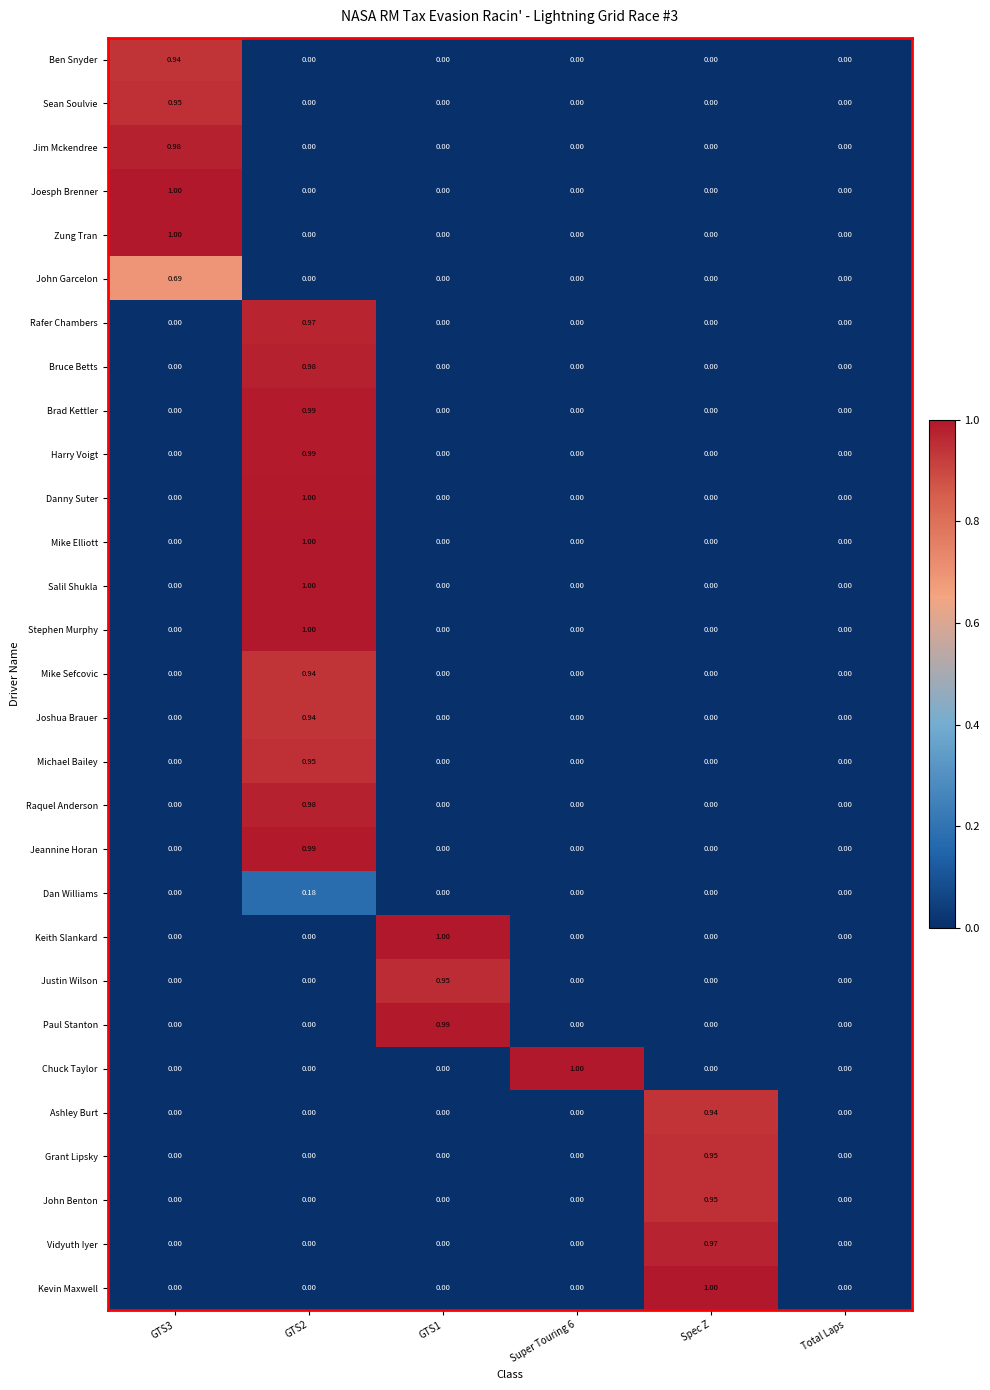

At which label does Kevin Maxwell reach its peak?

Spec Z